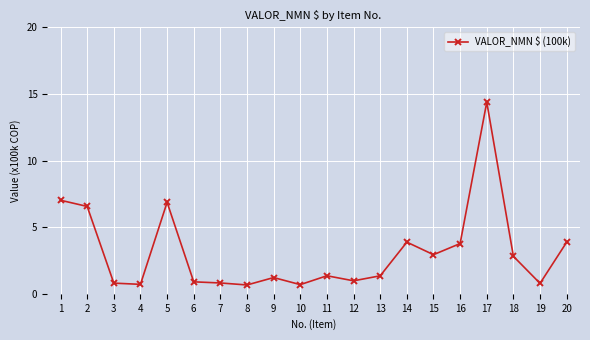

What is the minimum value shown in the chart?

0.7